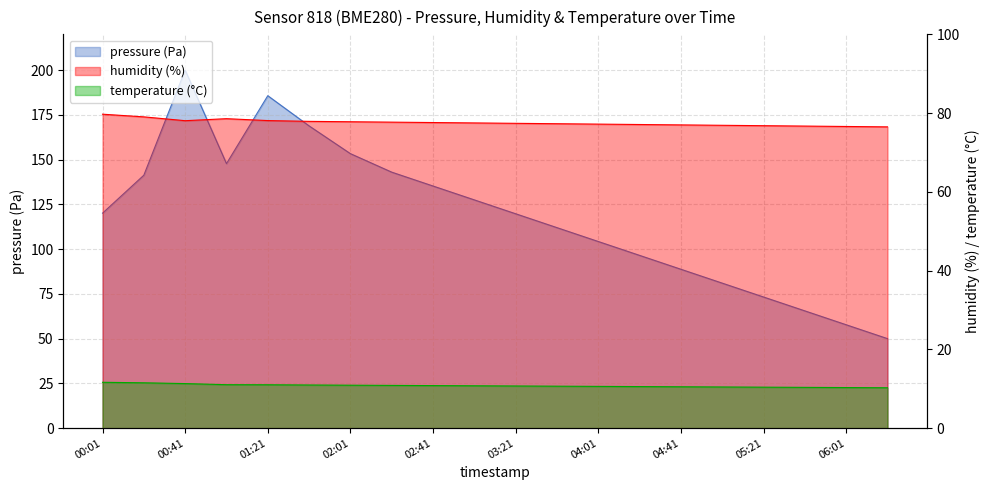

Rank the categories by temperature value from lowest to highest.

06:21, 06:01, 05:41, 05:21, 05:01, 04:41, 04:21, 04:01, 03:41, 03:21, 03:01, 02:41, 02:21, 02:01, 01:41, 01:21, 01:01, 00:41, 00:21, 00:01